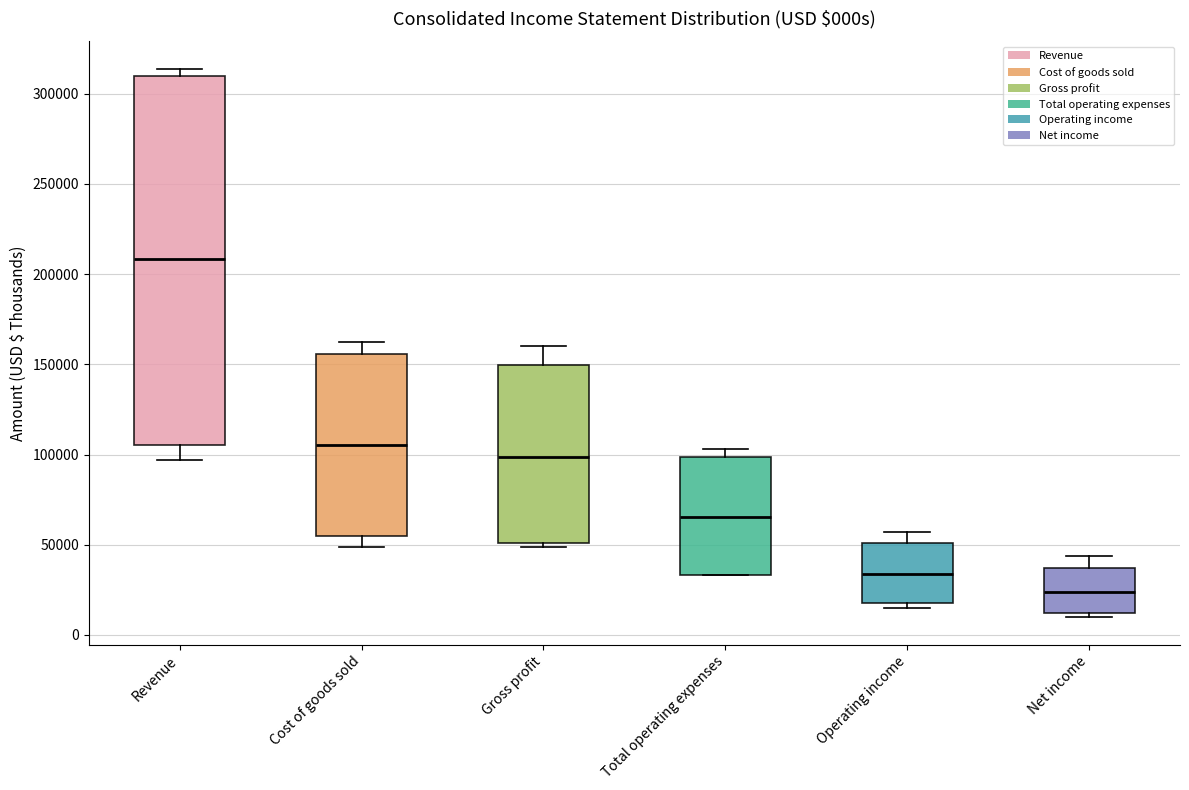

Comparing the boxes themselves (not the whiskers), which one is the tallest?

Revenue